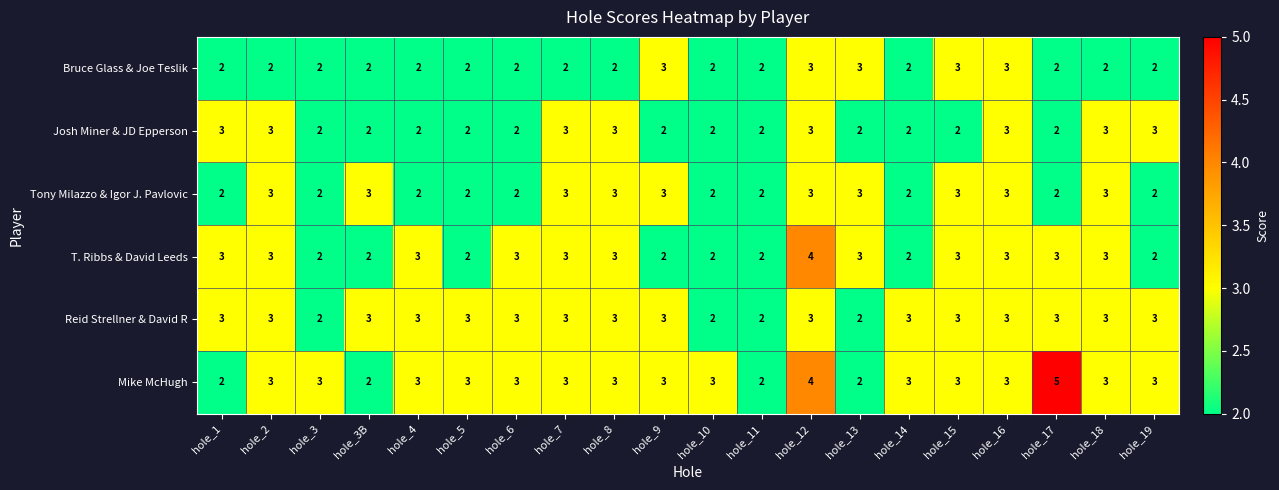

How many categories are shown in the chart?

20